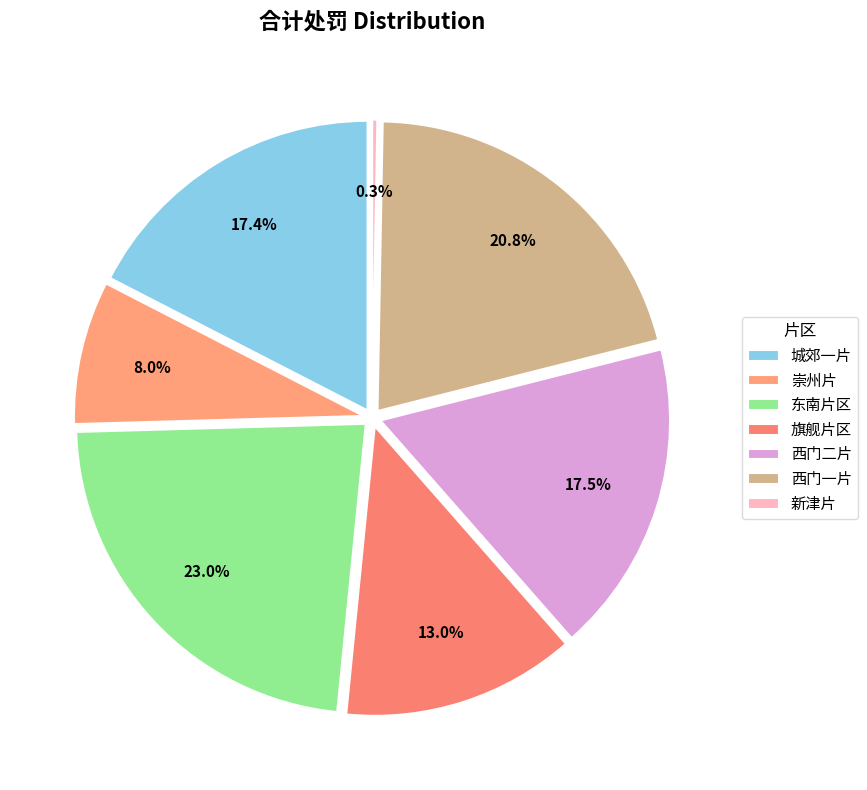

To the nearest percent, what portion does 崇州片 represent?

8%